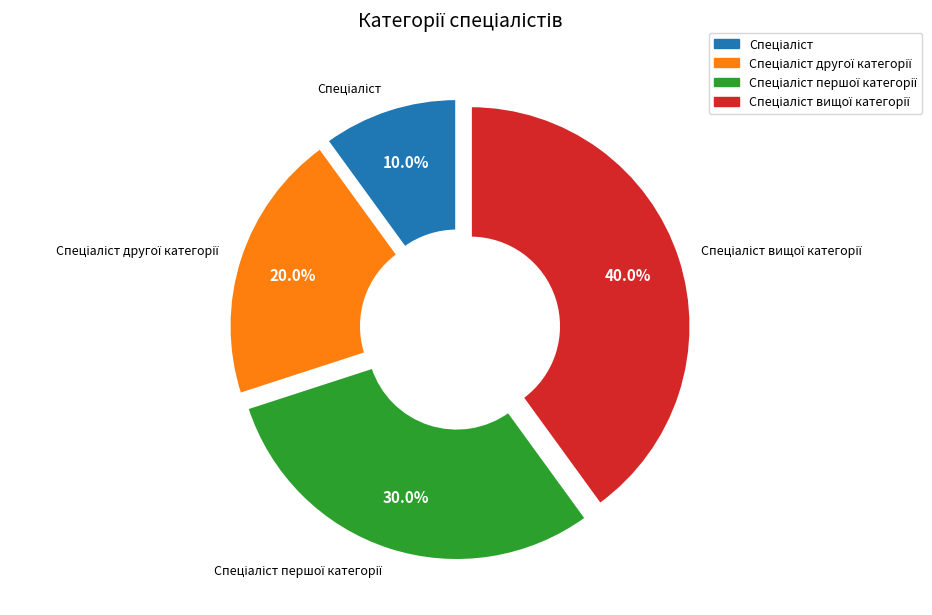

Is there any slice that represents more than half of the pie?

No